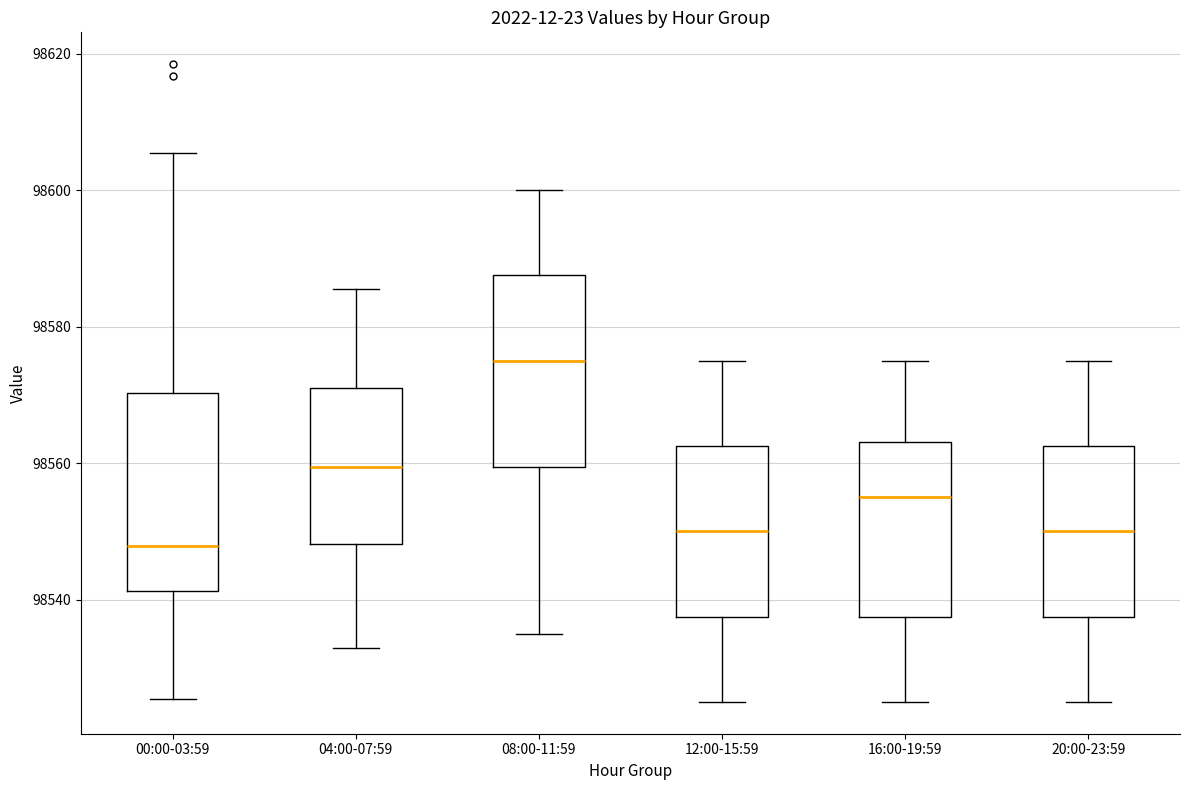

Where does the upper whisker of the box for 04:00-07:59 end on the y-axis? The values are not printed on the chart, so give them approximately, as read against the axis.

98586